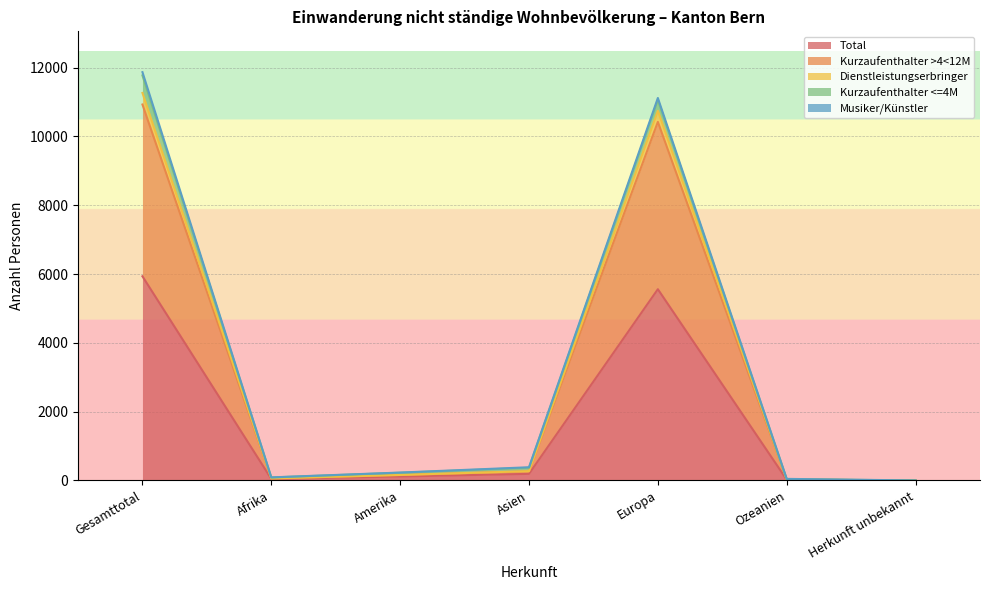

Where is the first local minimum for Dienstleistungserbringer?

Afrika